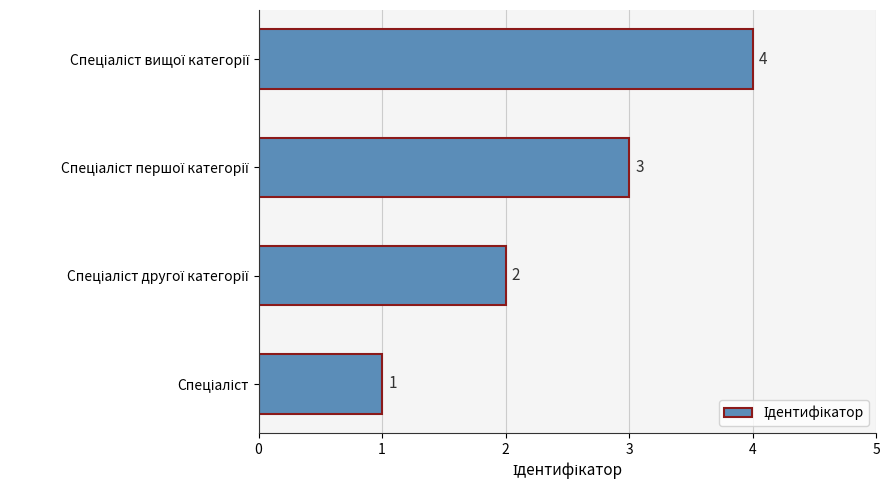

Count the number of categories in the chart.

4